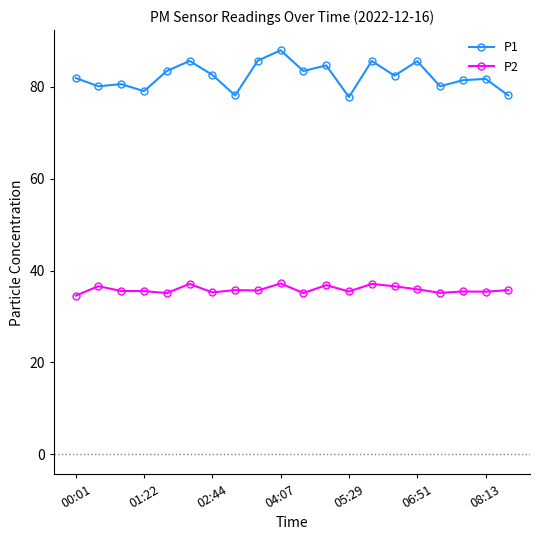

What is the value of the P1 point at the 13th from the left?

77.8